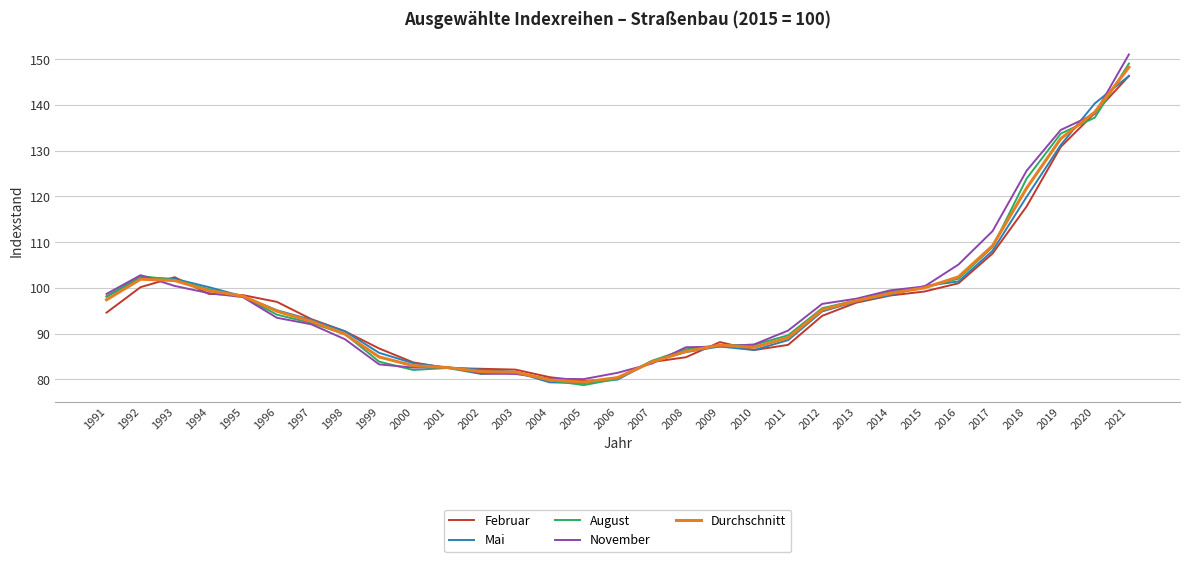

Is it true that Februar equals 102.3 at 1993?

True